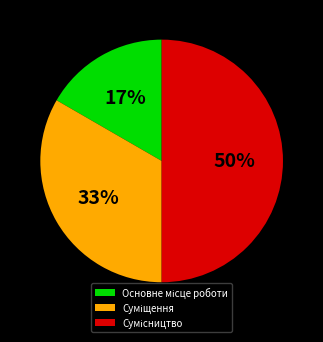

To the nearest percent, what is the difference between the largest and smallest slice percentages?

33%